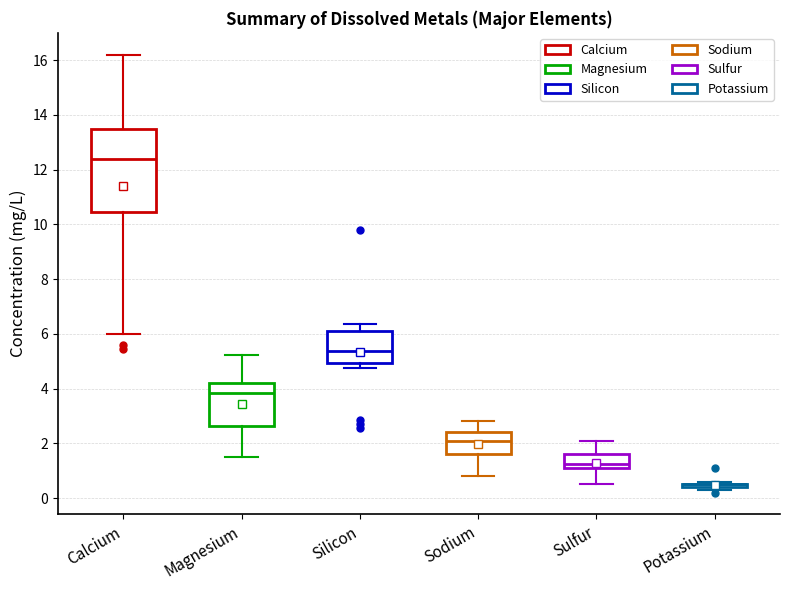

Reading left to right, read every box against the y-axis: the position of its median line, the range the box covers, and the ends of its whiskers. The values are not printed on the chart, so give them approximately, as read against the axis.

Calcium: median 12.4, box 10.4 to 13.6, whiskers 6.0 to 16.2
Magnesium: median 3.8, box 2.6 to 4.2, whiskers 1.6 to 5.2
Silicon: median 5.4, box 5.0 to 6.0, whiskers 4.8 to 6.4
Sodium: median 2.2, box 1.6 to 2.4, whiskers 0.8 to 2.8
Sulfur: median 1.2 (just above the box's lower edge), box 1.2 to 1.6, whiskers 0.6 to 2.2
Potassium: box collapsed to a line at 0.6, whiskers 0.4 to 0.6